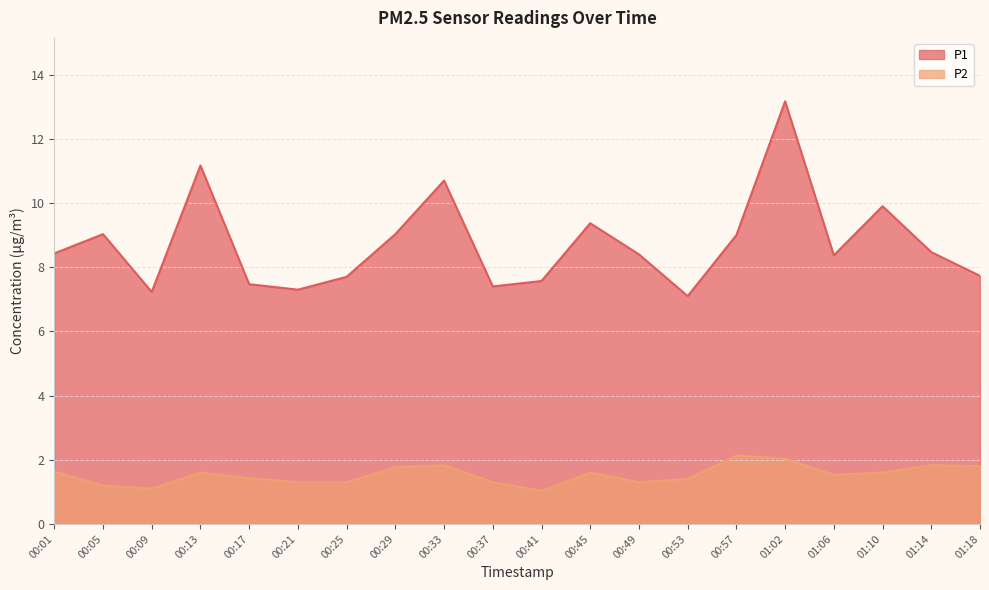

List the series in order of their peak value, lowest first.

P2, P1